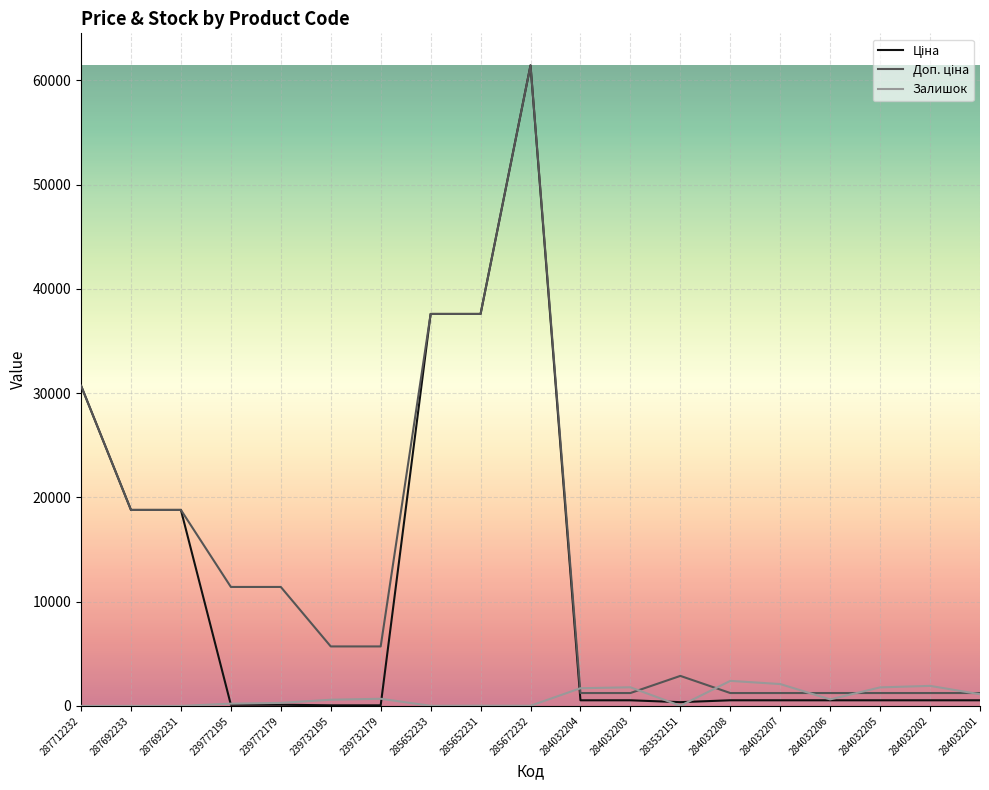

What is the greatest value displayed?

61434.3